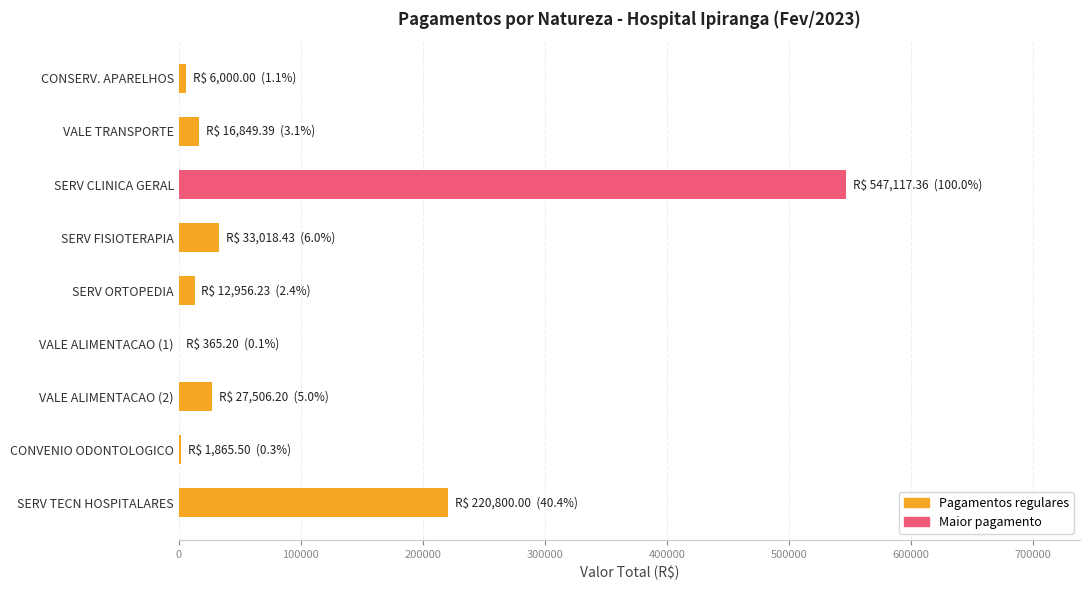

How many distinct data groups are displayed?

1